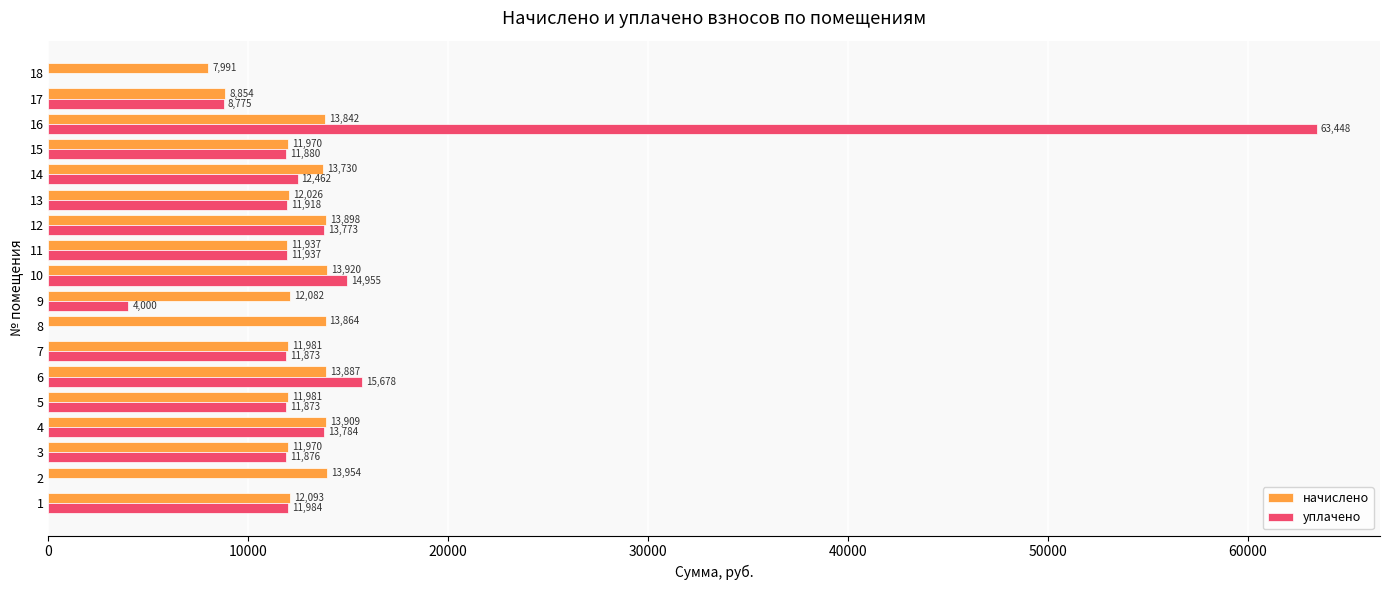

Between 7 and 8, which series saw the biggest shift?

уплачено